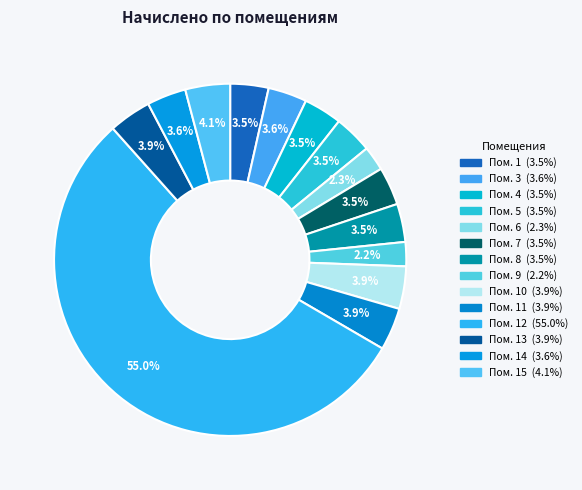

How many slices are in this pie chart?

14